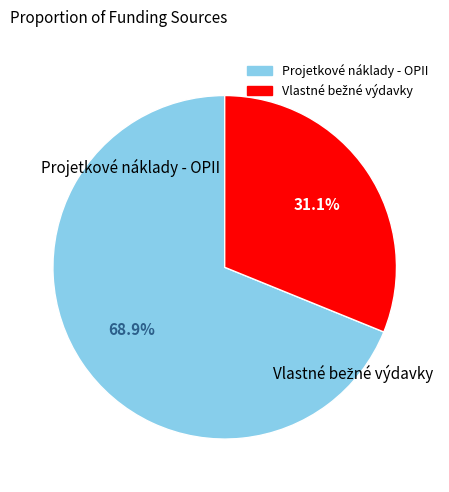

Which slice is the largest?

Projetkové náklady - OPII